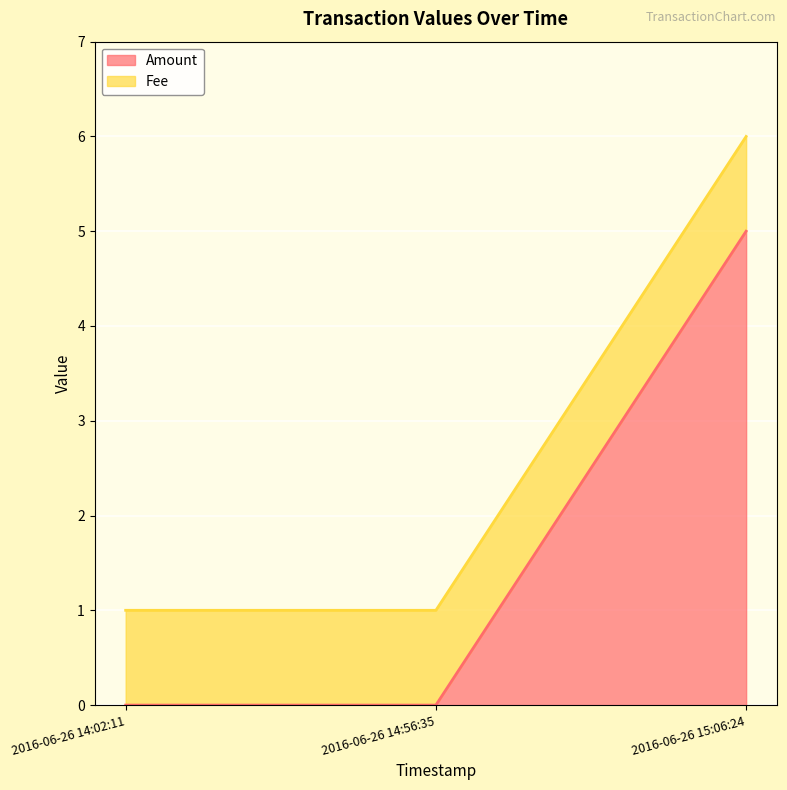

Count the number of categories in the chart.

3